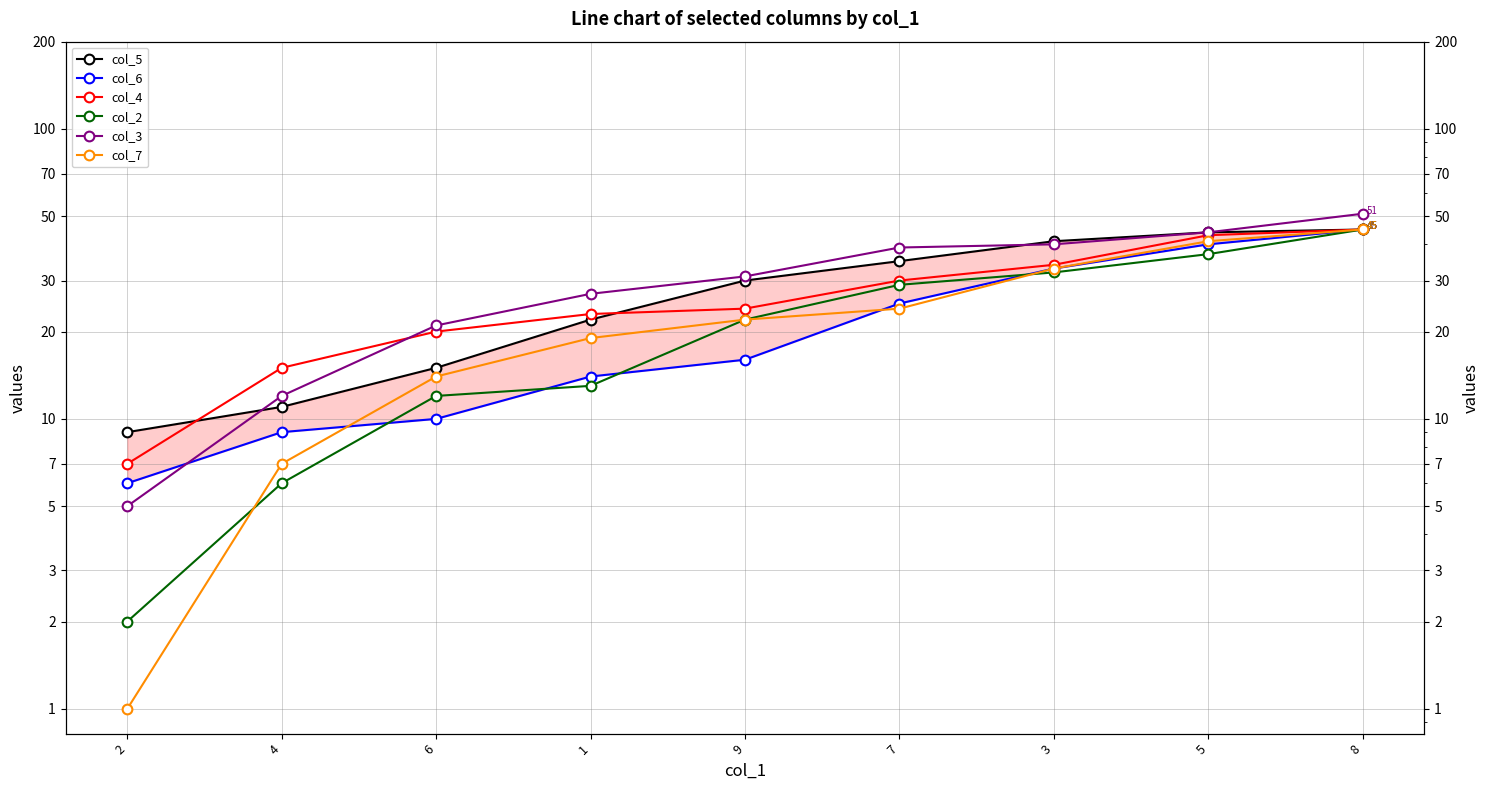

True or false: col_2 and col_4 cross at least once.

False